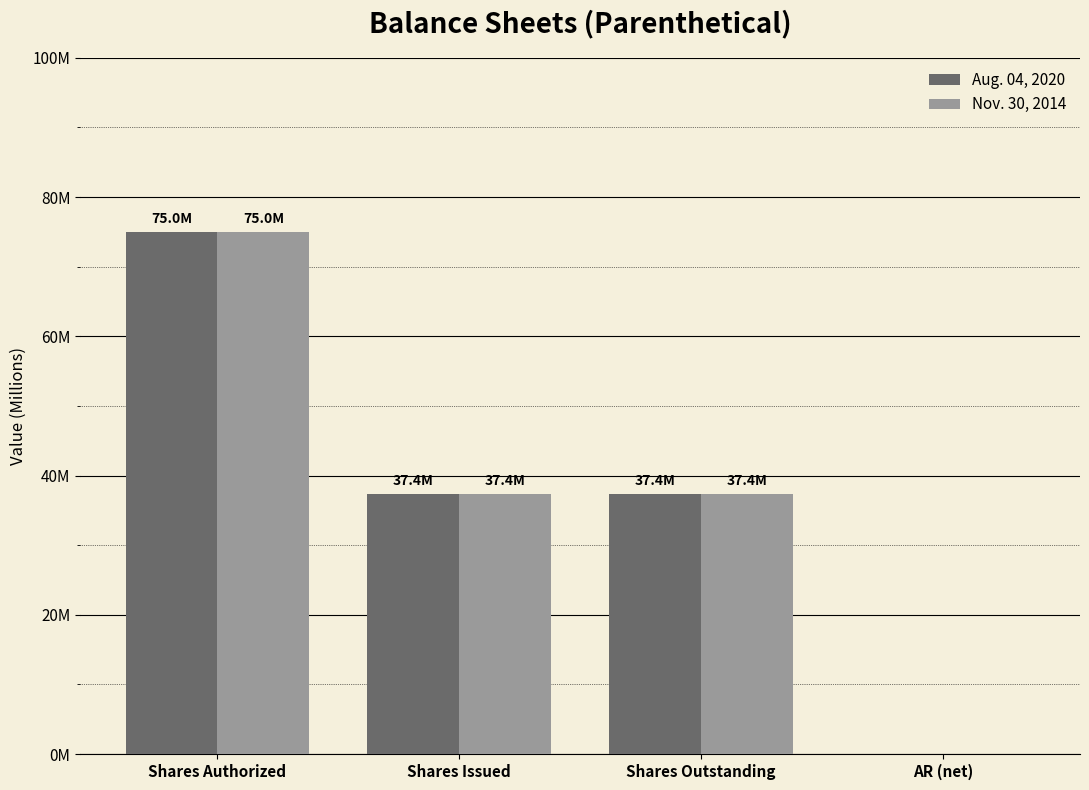

Reading left to right, what are all the values shown in this chart?

Aug. 04, 2020: Shares Authorized=75.0	Shares Issued=37.4	Shares Outstanding=37.4	AR (net)=0.0
Nov. 30, 2014: Shares Authorized=75.0	Shares Issued=37.4	Shares Outstanding=37.4	AR (net)=0.0